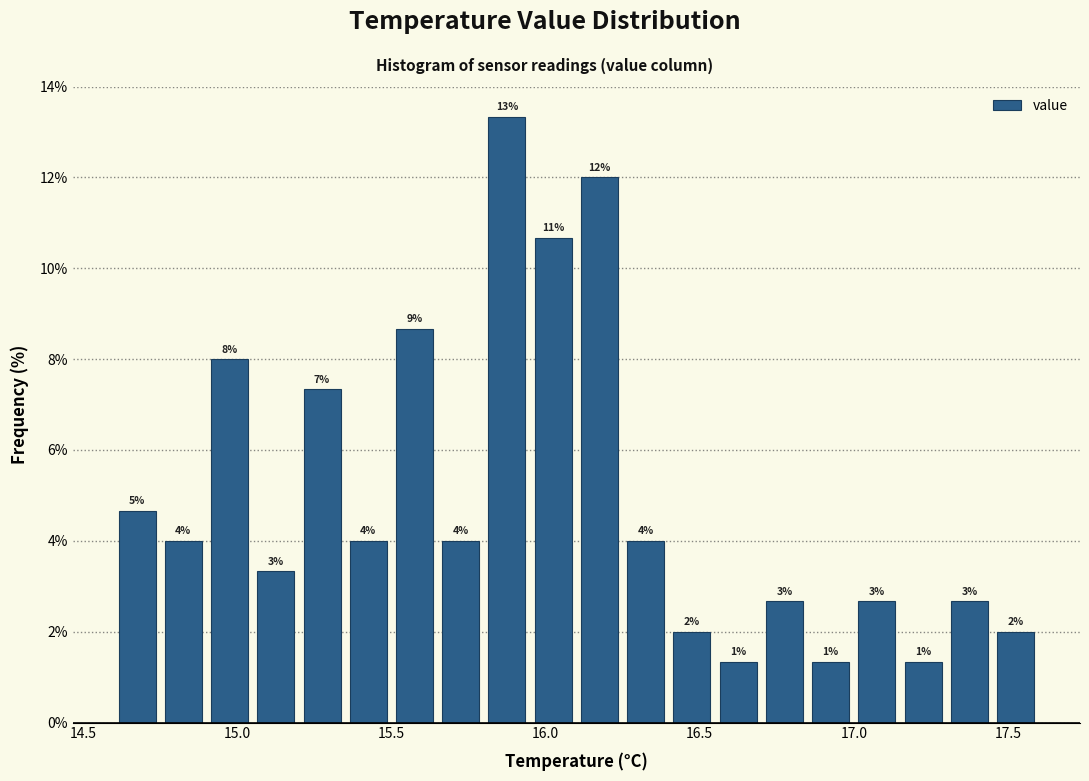

Read against the x-axis, roughly where is the centre of the tallest bar?

15.90